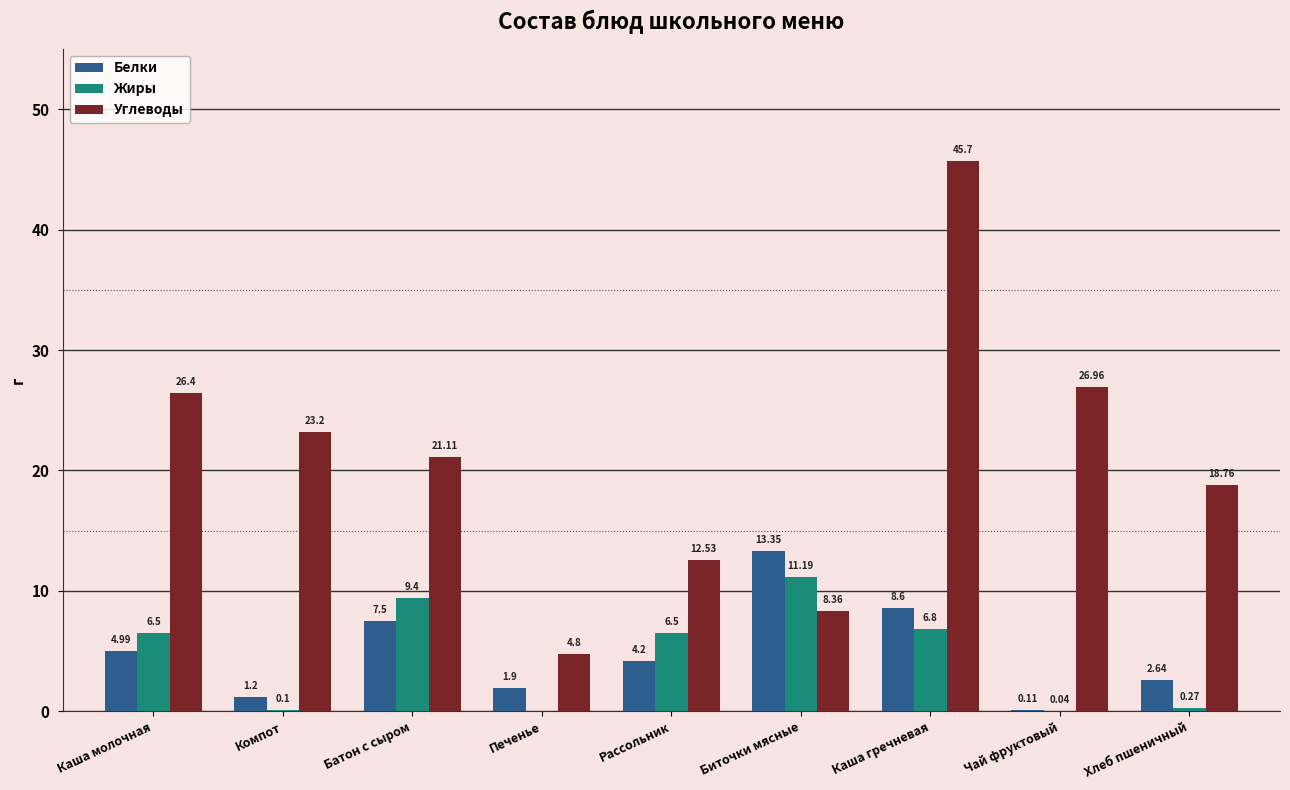

Where is Углеводы nearest to the value 25?

Каша молочная